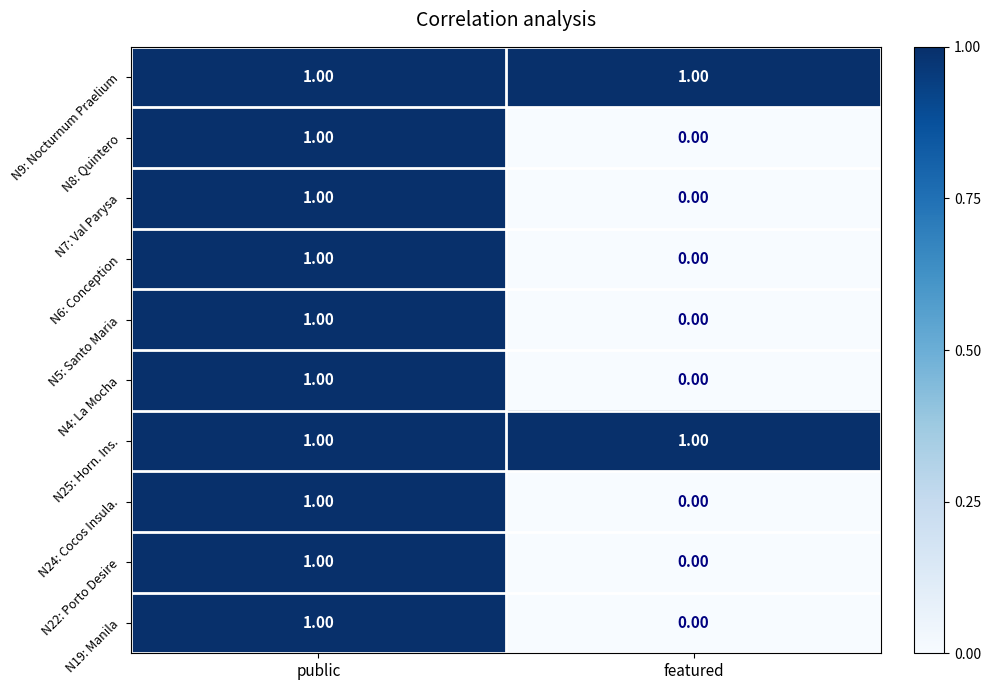

Rank the categories by N7: Val Parysa value from lowest to highest.

featured, public